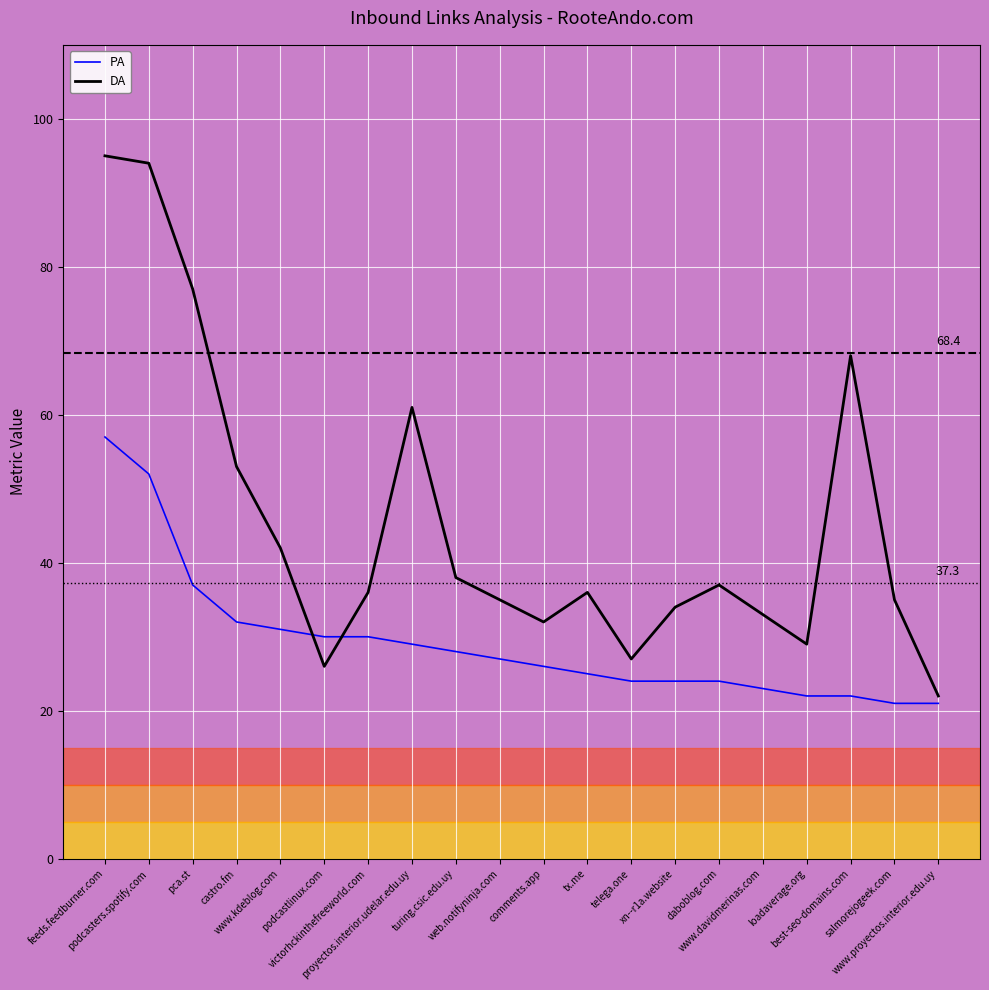

Reading left to right, extract all data points from this chart.

PA: 57	52	37	32	31	30	30	29	28	27	26	25	24	24	24	23	22	22	21	21
DA: 95	94	77	53	42	26	36	61	38	35	32	36	27	34	37	33	29	68	35	22